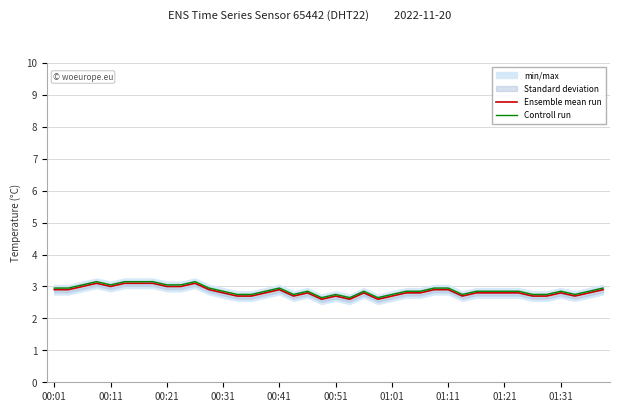

The value of Controll run at 18 is 2.8. True or false?

True